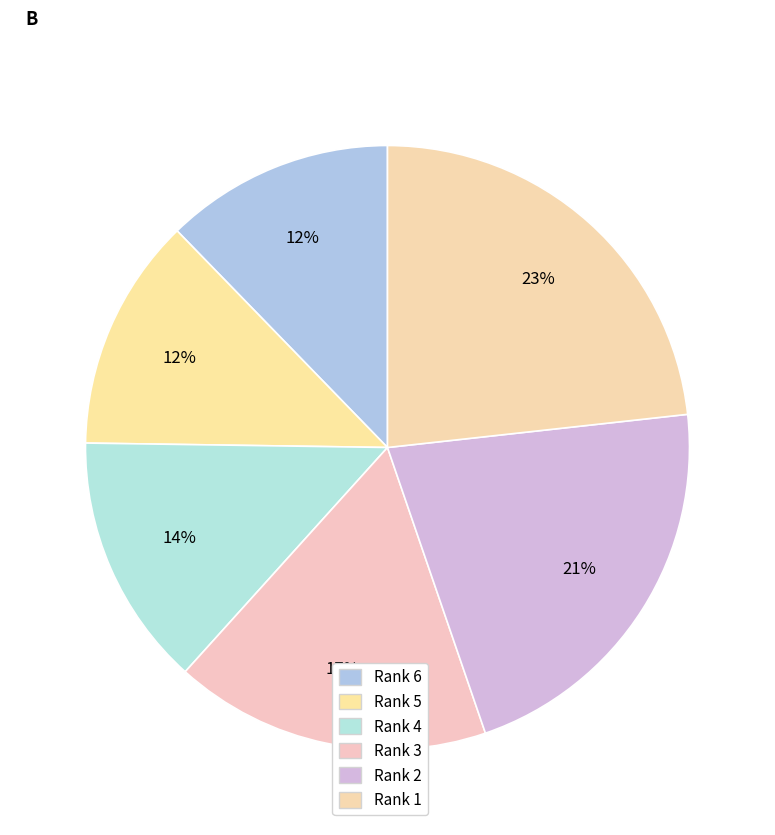

What is the largest slice in the pie chart?

Rank 1